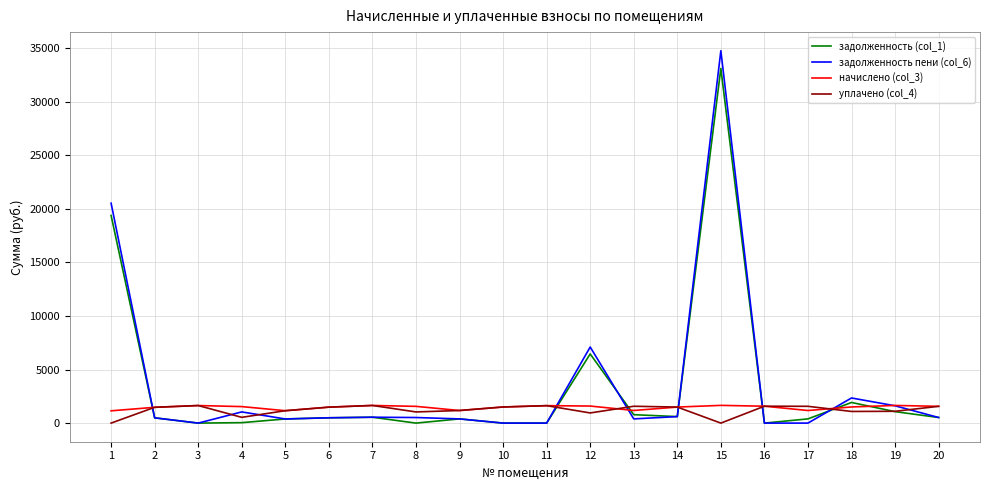

True or false: начислено (col_3) has a value of 1157.7 at 5.

True